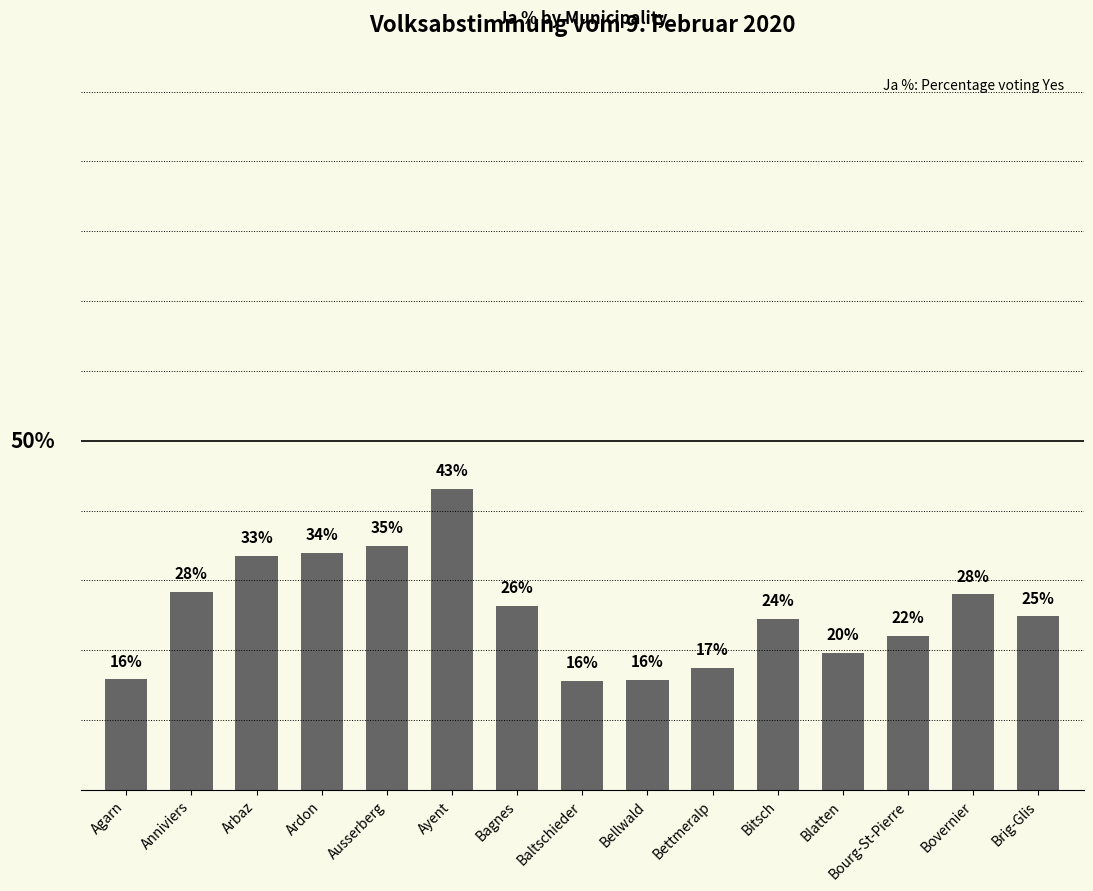

Approximately how many times larger is the value at Bellwald compared to Bovernier?

0.6